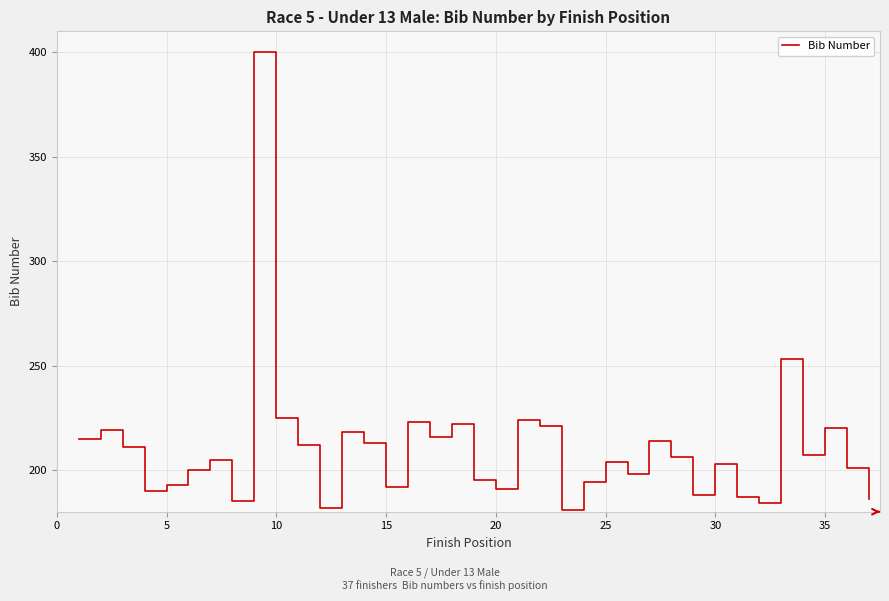

What is the maximum value shown in the chart?

400